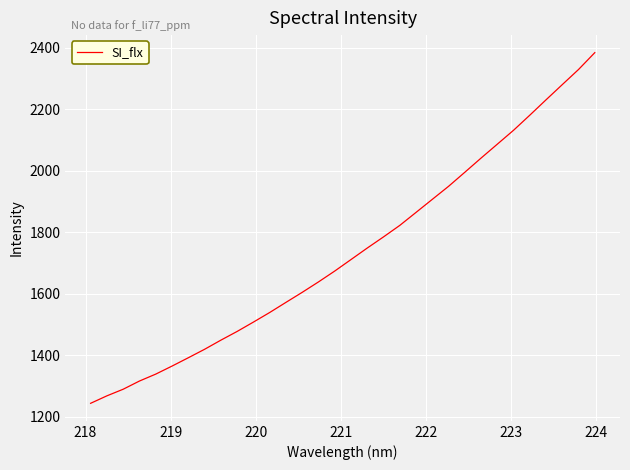

What is the smallest value displayed?

1244.1